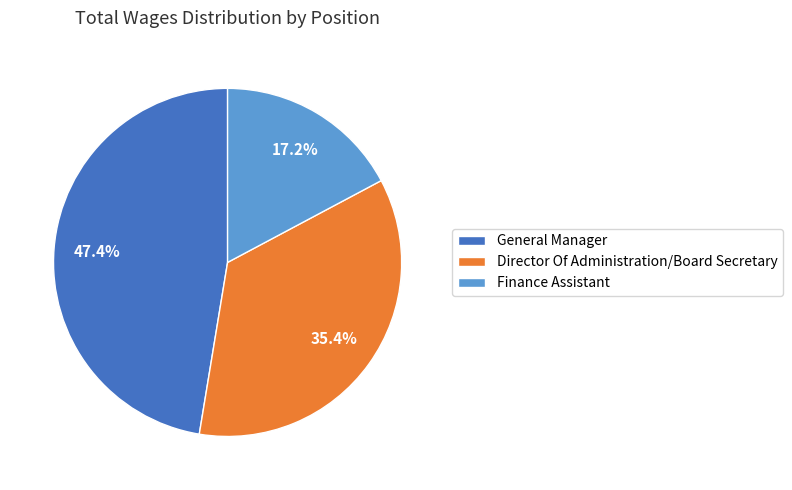

The Finance Assistant slice represents 8% of the pie. True or false?

False